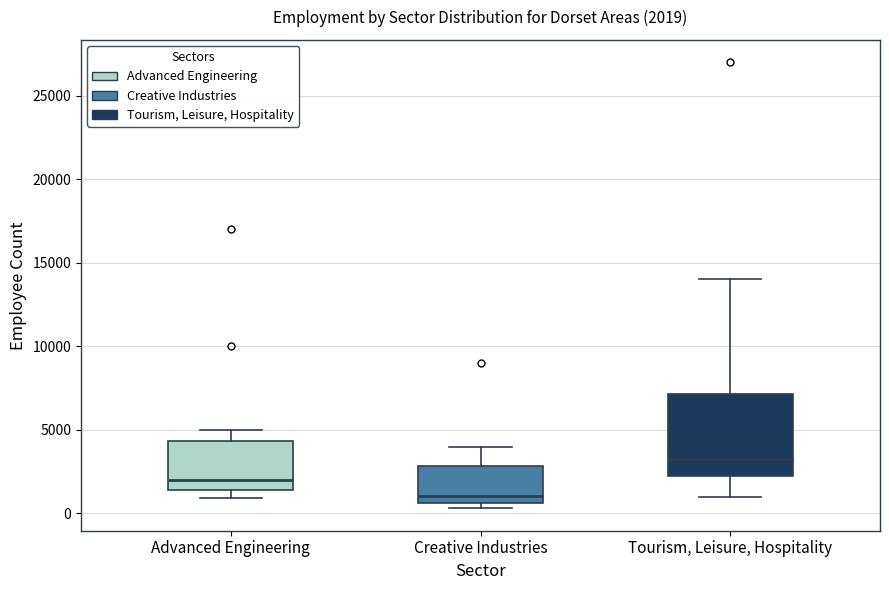

Comparing the boxes themselves (not the whiskers), which one is the tallest?

Tourism, Leisure, Hospitality